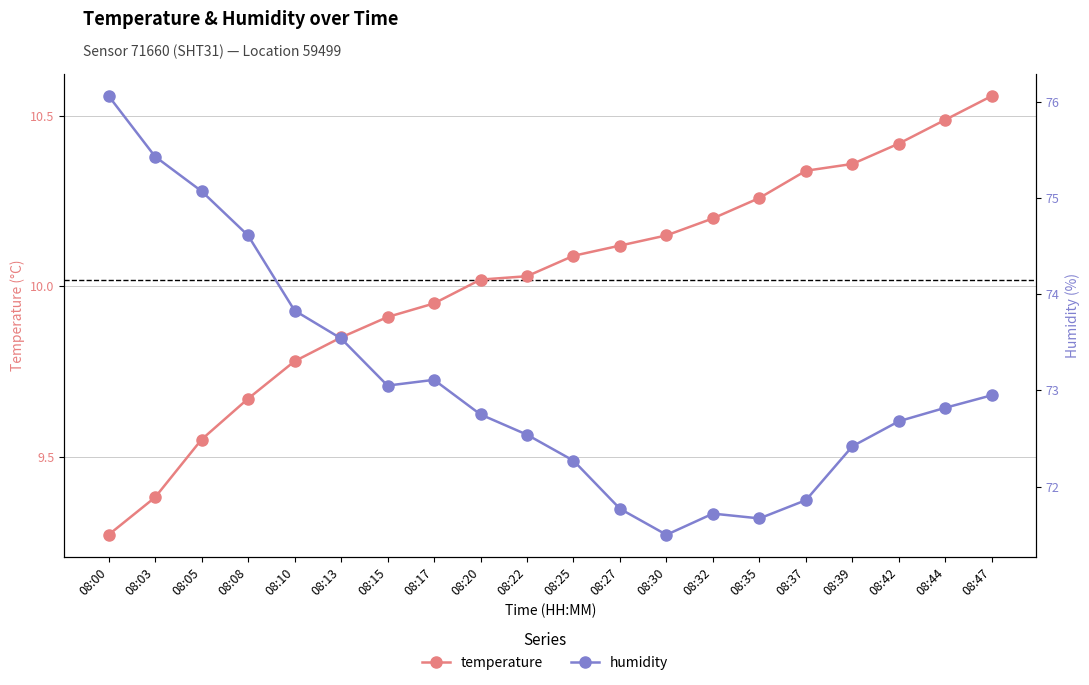

Where is humidity nearest to the value 73?

08:15